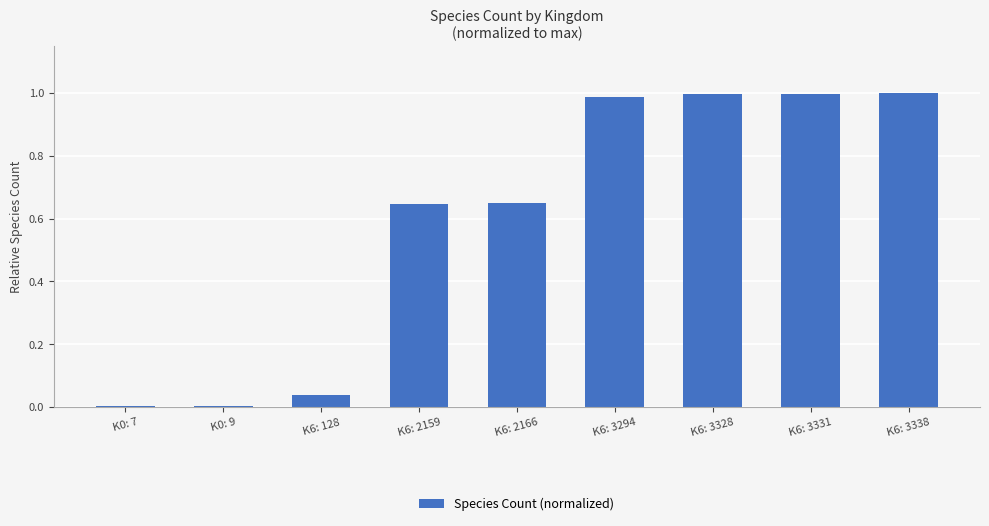

The chart shows a value of 1.0 at K6: 3328. True or false?

True